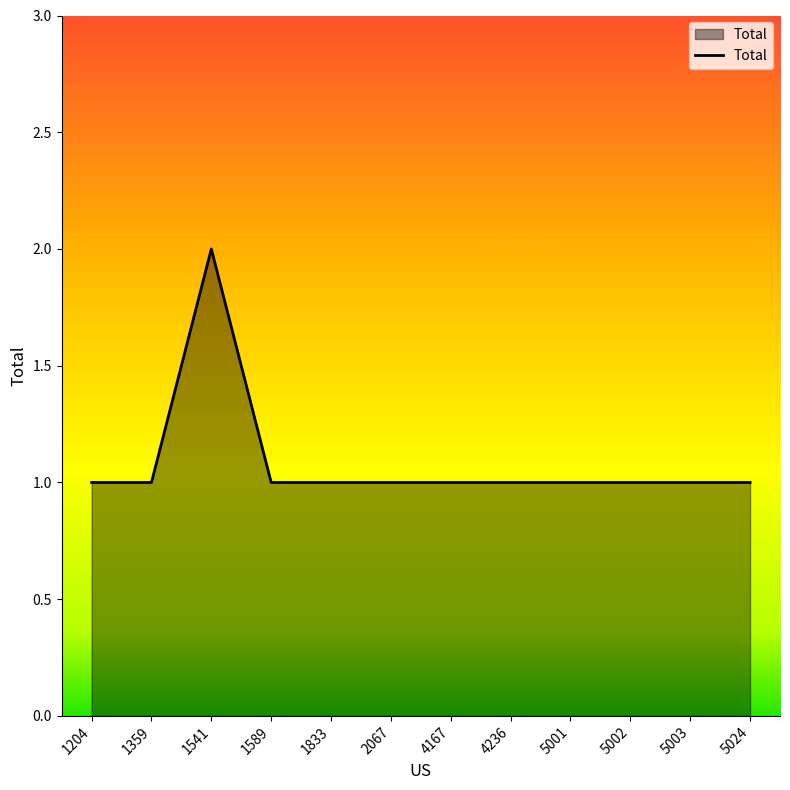

Reading left to right, what are all the values shown in this chart?

1	1	2	1	1	1	1	1	1	1	1	1